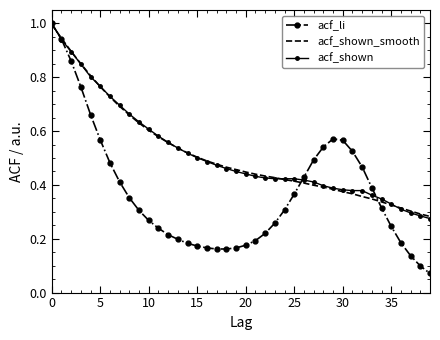

What is the maximum value for acf_shown_smooth?

1.0